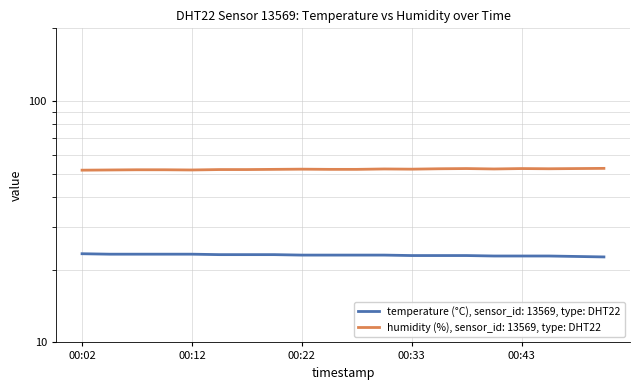

What is the sum of the humidity values at 00:14 and 00:04?

103.8